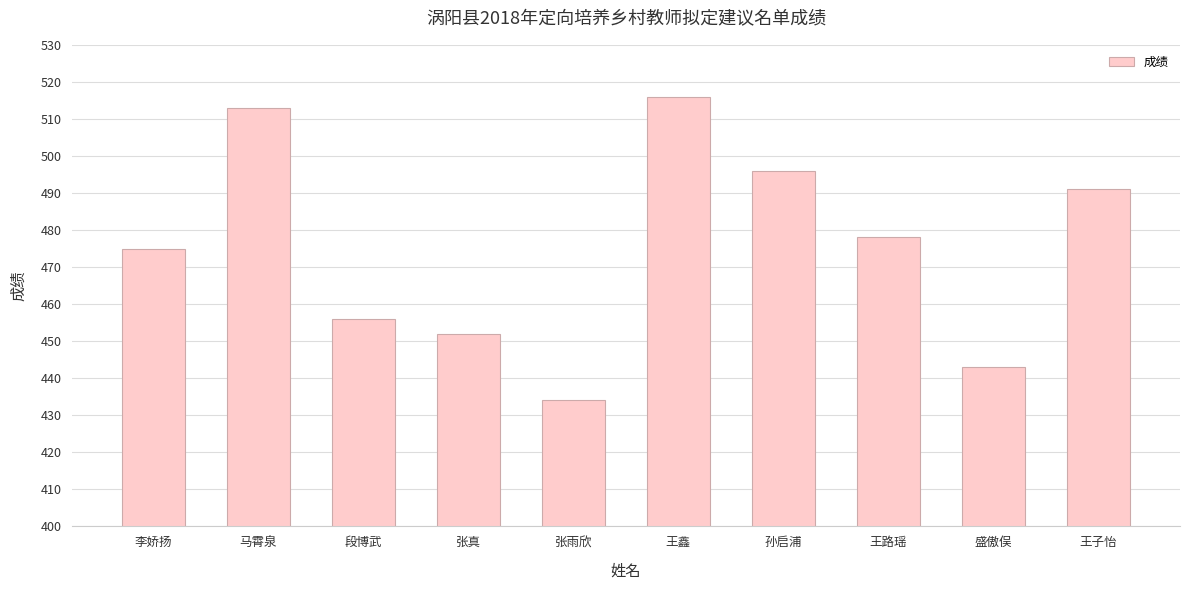

At which category does the chart reach its peak across all series?

王鑫